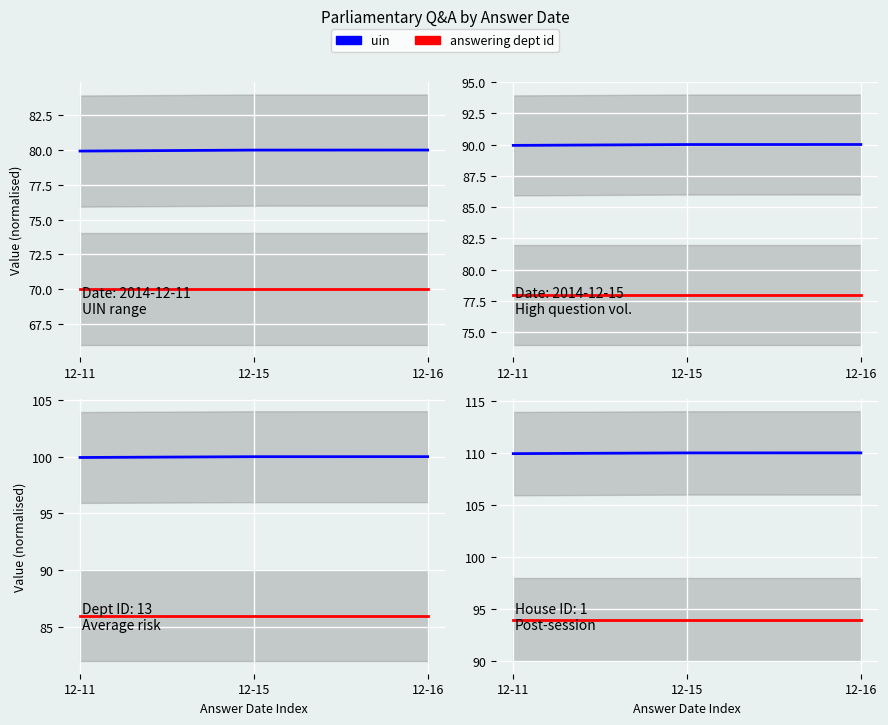

The answering dept id series shows 94.0 at 12-16. True or false?

True